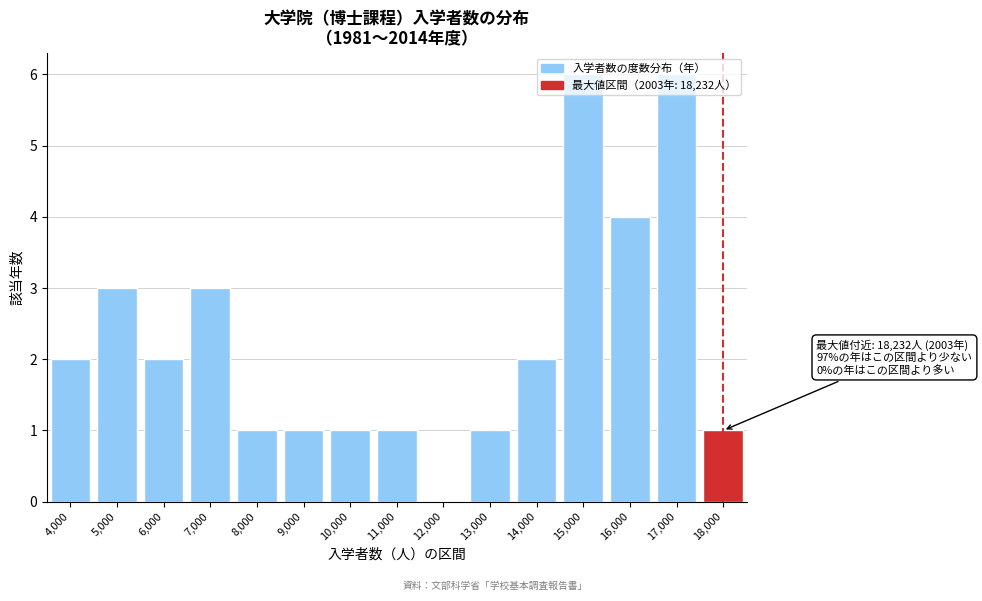

What is the sum of all values?

34